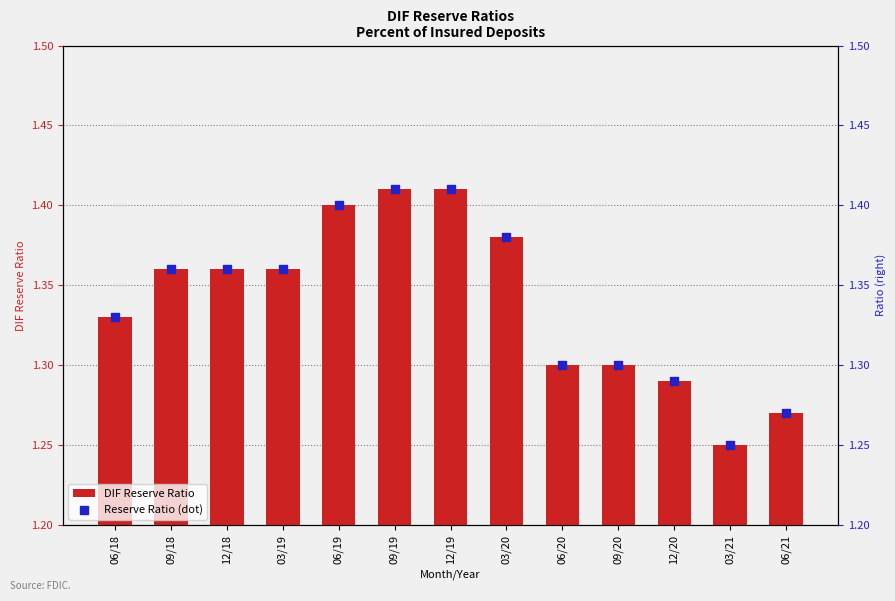

Is the value of DIF Reserve Ratio at 12/20 greater than the value of Reserve Ratio (dot) at 03/20?

No